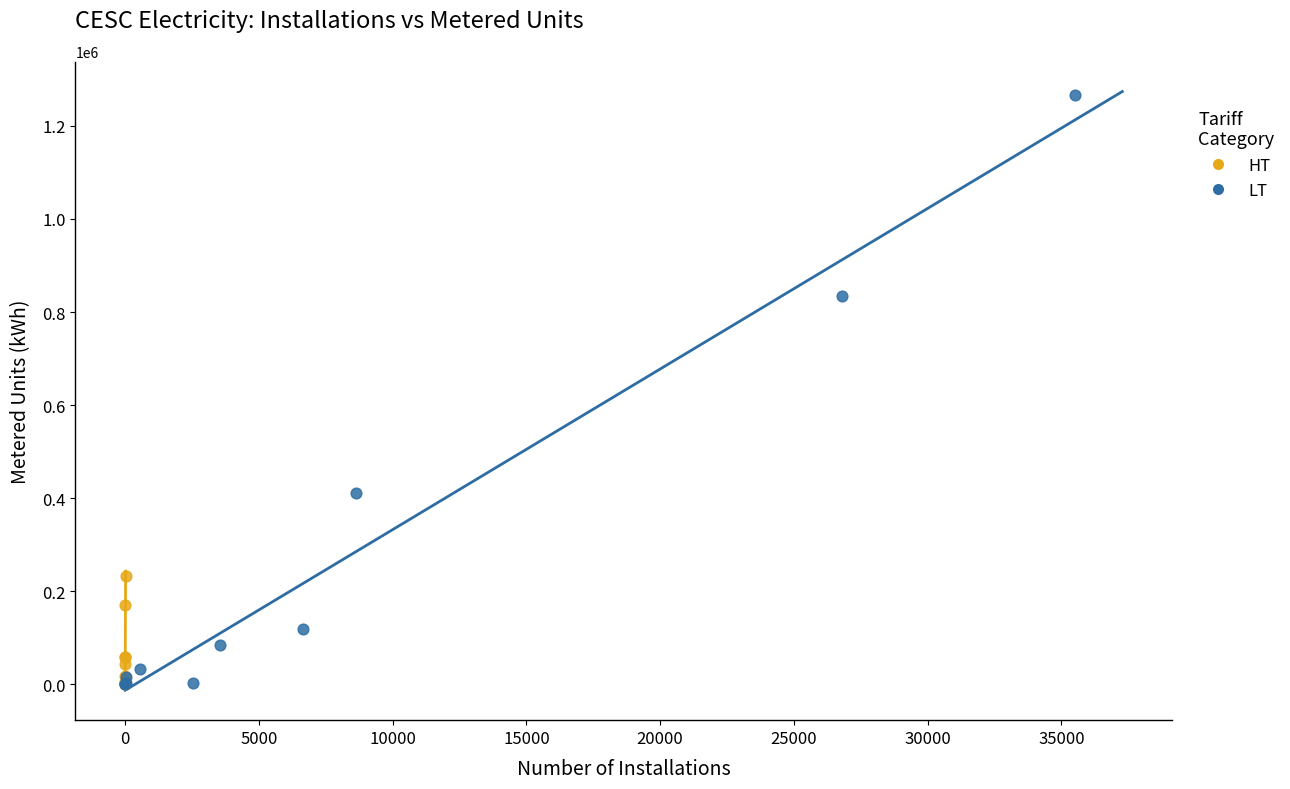

Which series has the widest spread of Y values?

LT